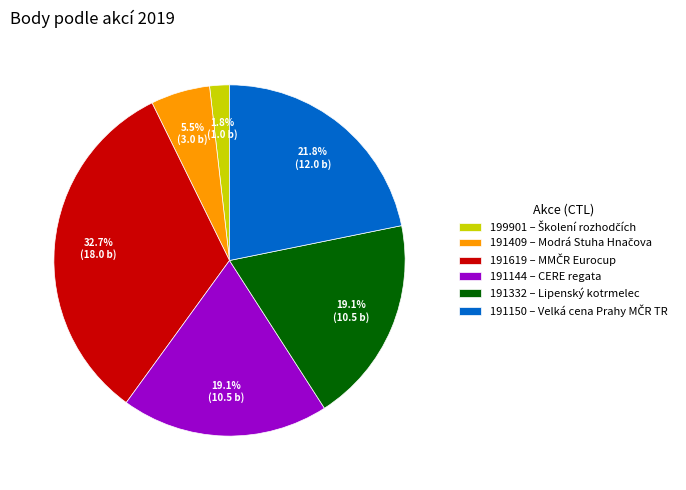

What percentage is the 199901 slice, to the nearest percent?

2%